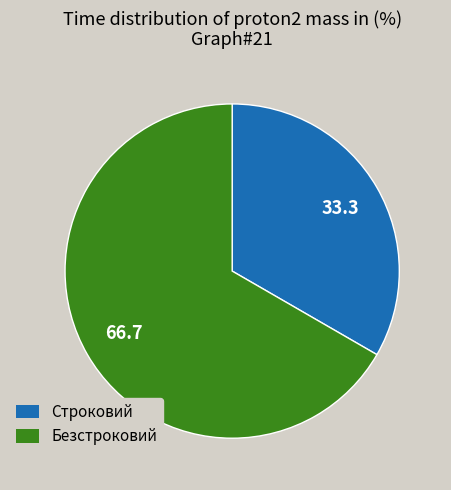

Between Безстроковий and Строковий, which is larger?

Безстроковий